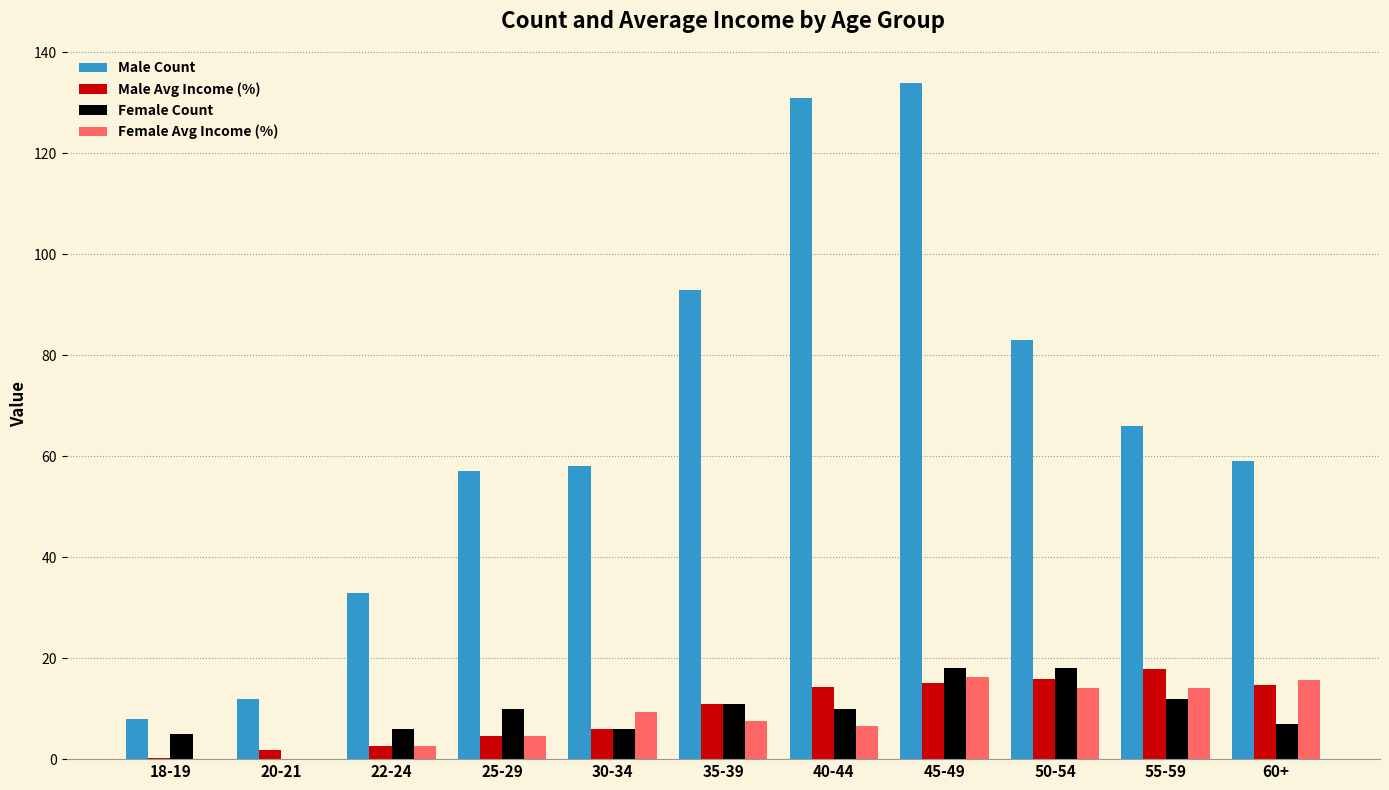

At which label is Male Count closest to 71?

55-59